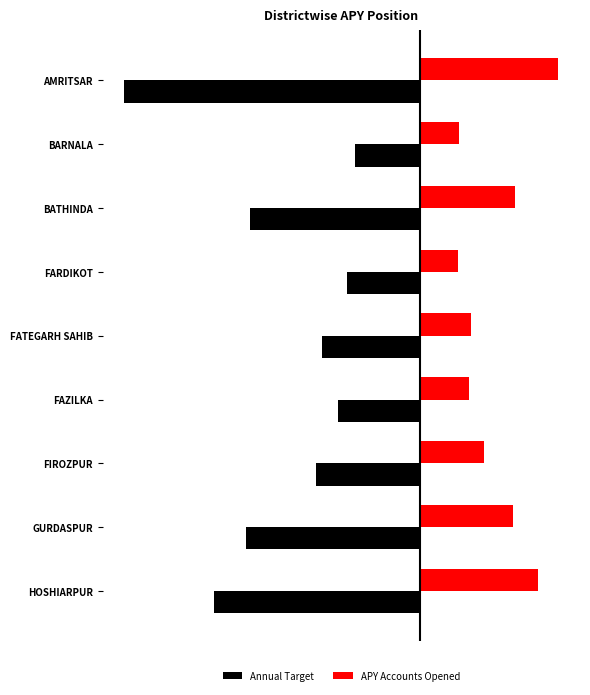

What are all the series names shown in the legend?

Annual Target, APY Accounts Opened